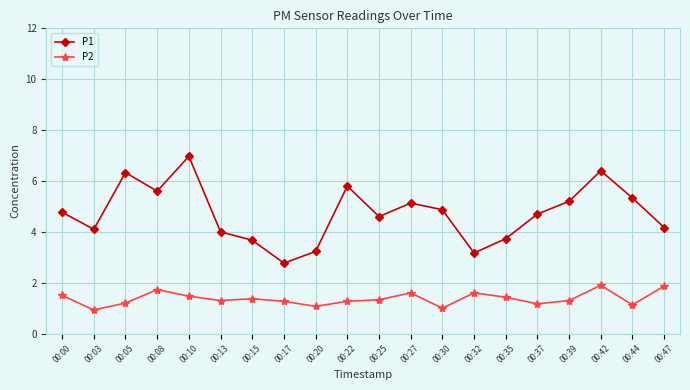

What are all the series names shown in the legend?

P1, P2